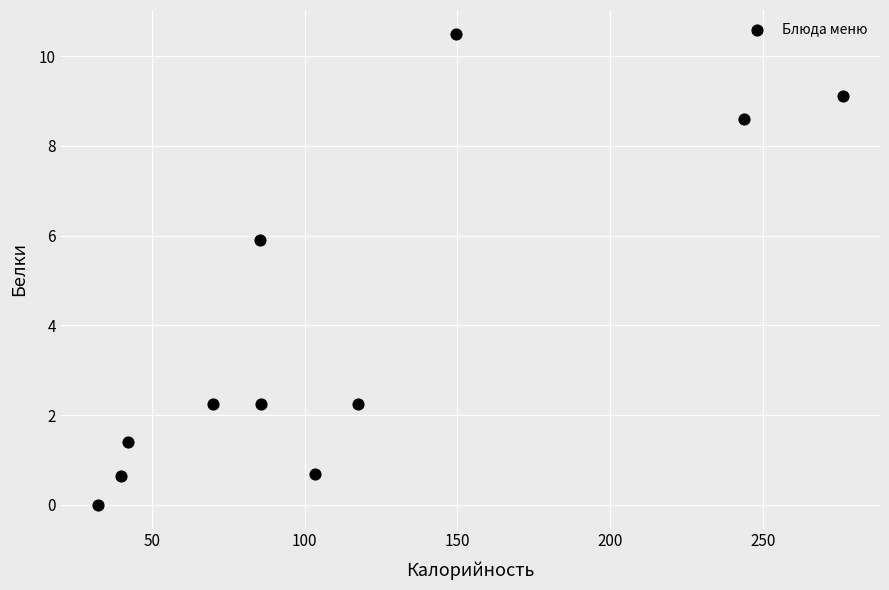

What is the range of X values (max minus min)?

243.8